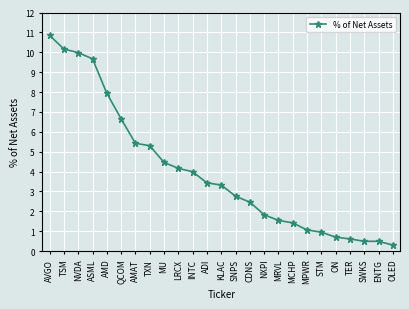

The value at NVDA is 2.5. True or false?

False